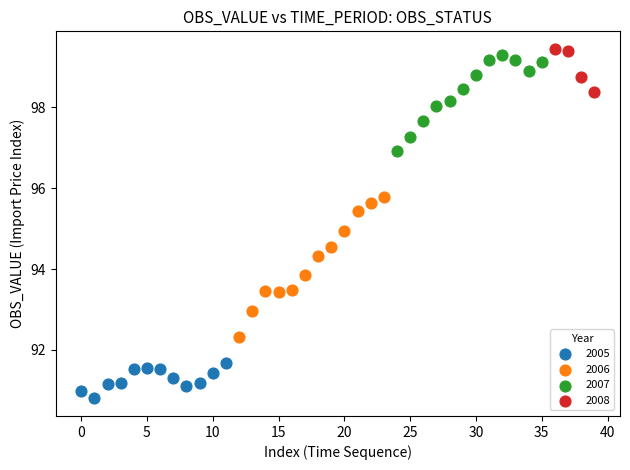

Which series has the widest spread of Y values?

2006